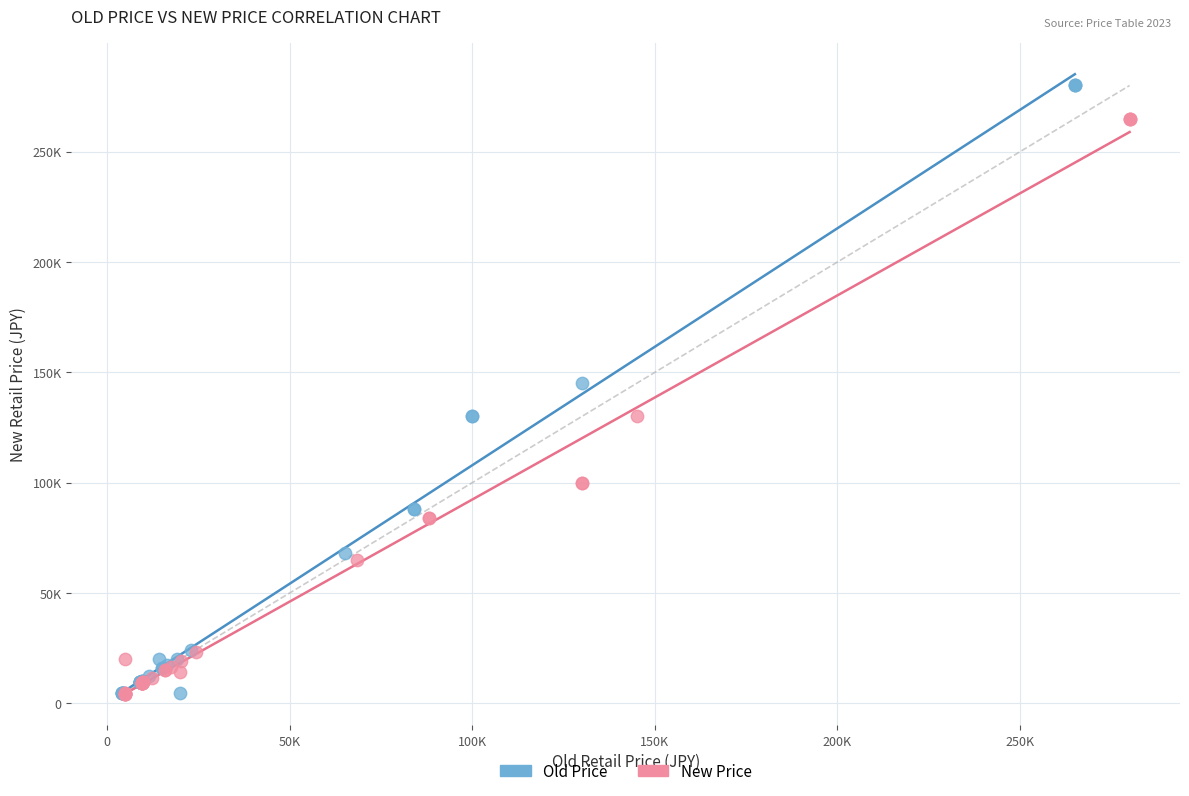

What are all the series names shown in the legend?

Old Price, New Price